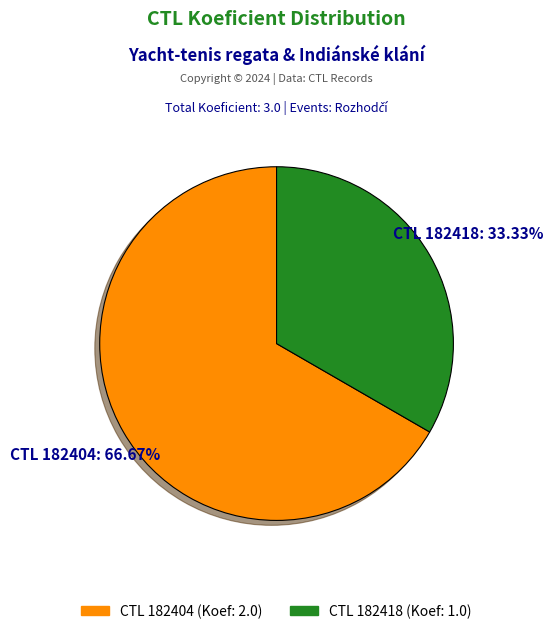

Does any single category account for the majority?

Yes